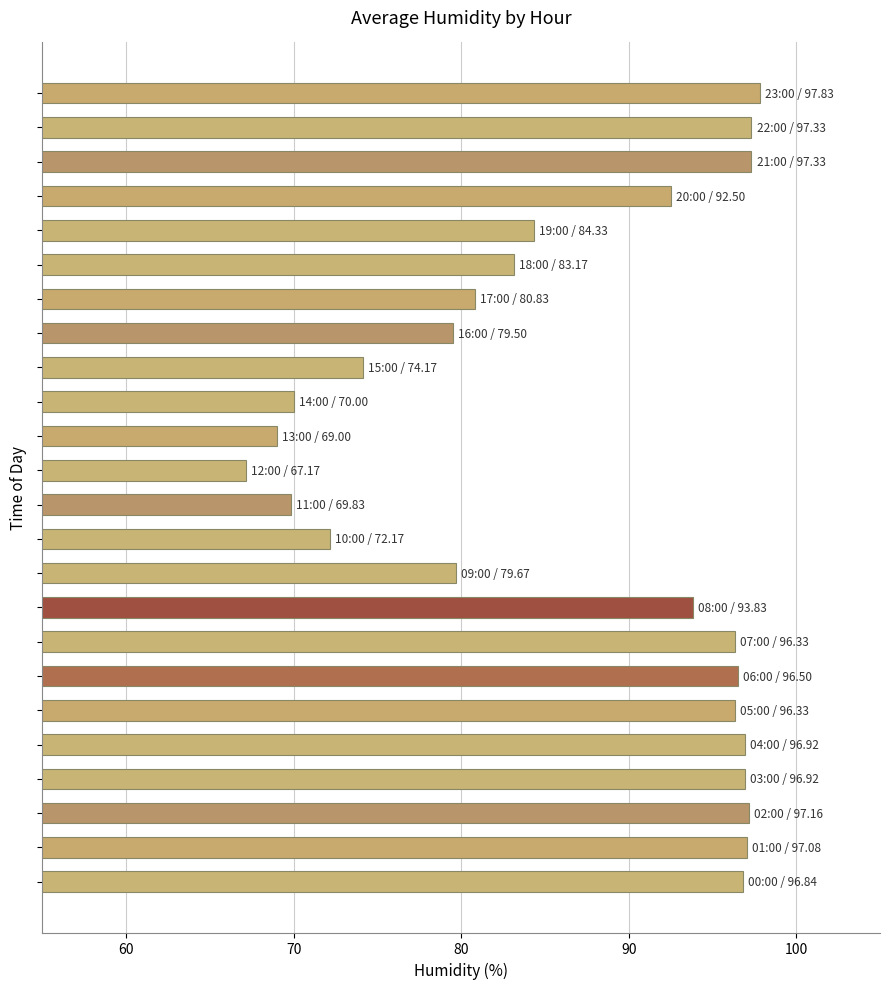

What is the sum of all values?

2082.7